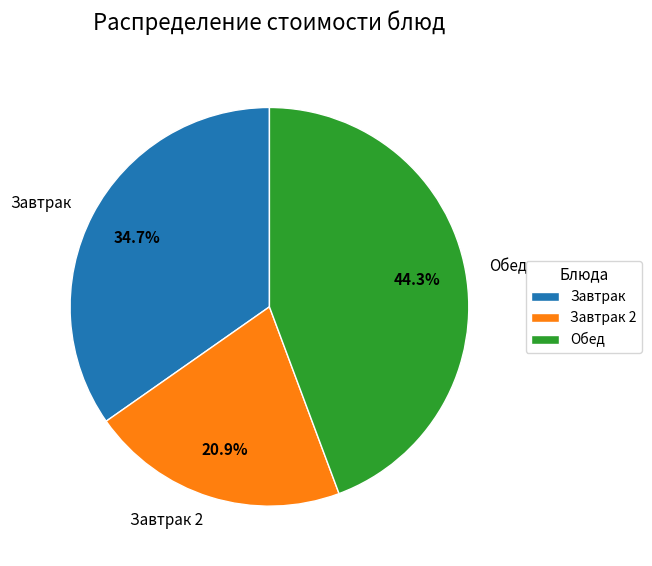

Is there a majority slice in this chart?

No